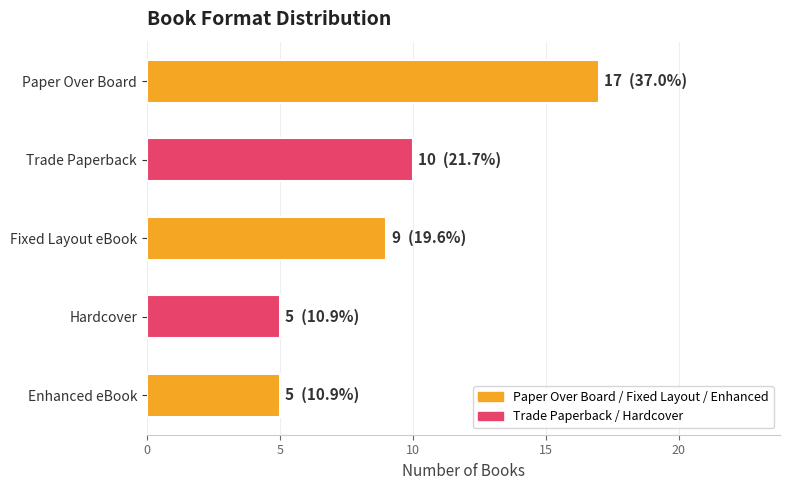

The chart shows a value of 1 at Trade Paperback. True or false?

False